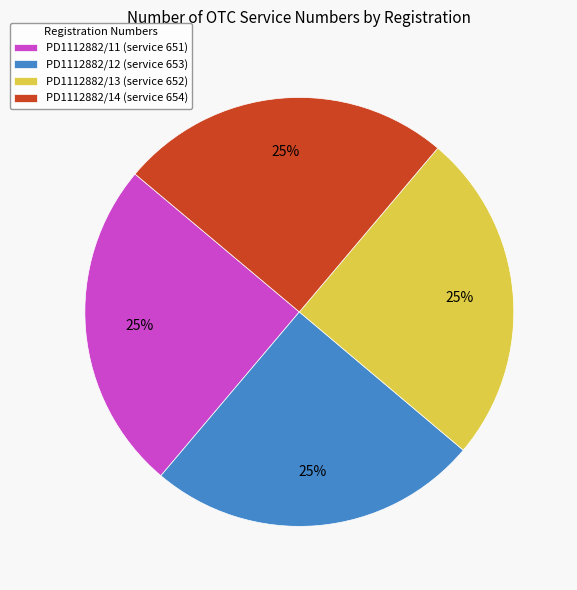

Does PD1112882/14 represent more than half of the total?

No